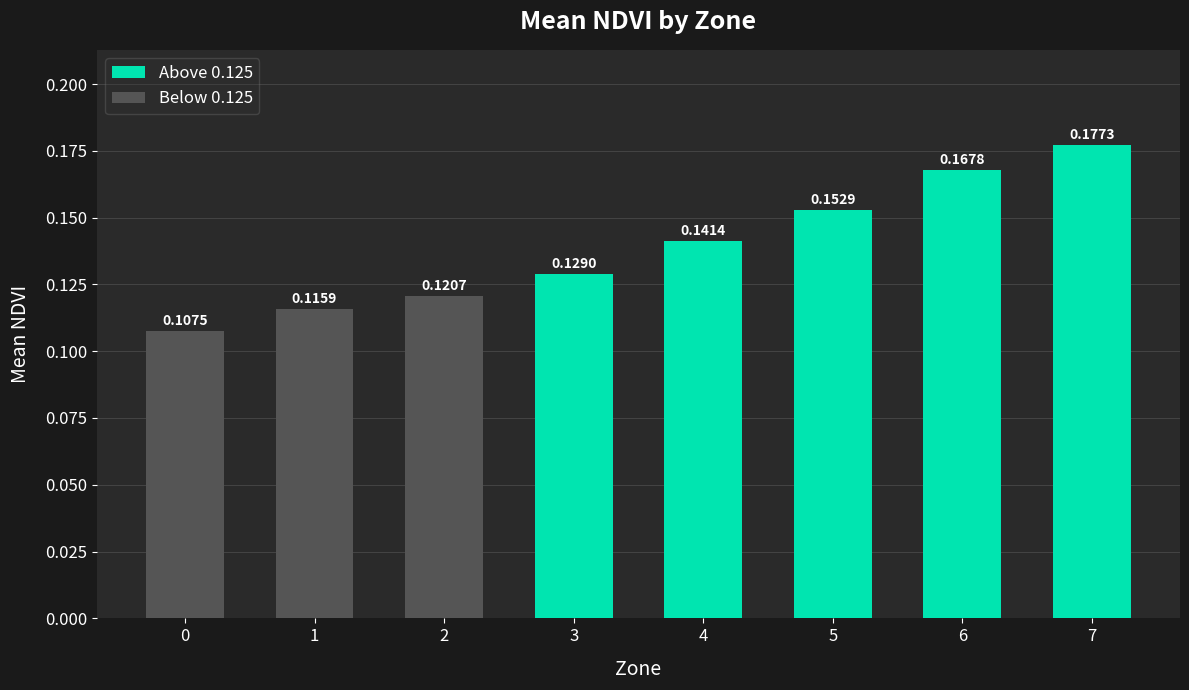

Which has a higher value, 4 or 1?

4